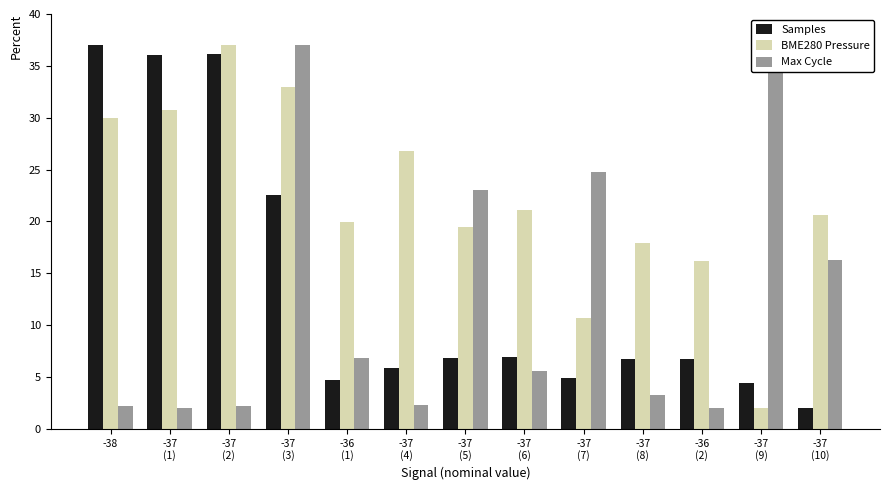

What is the lowest value of the Max Cycle series?

2.0